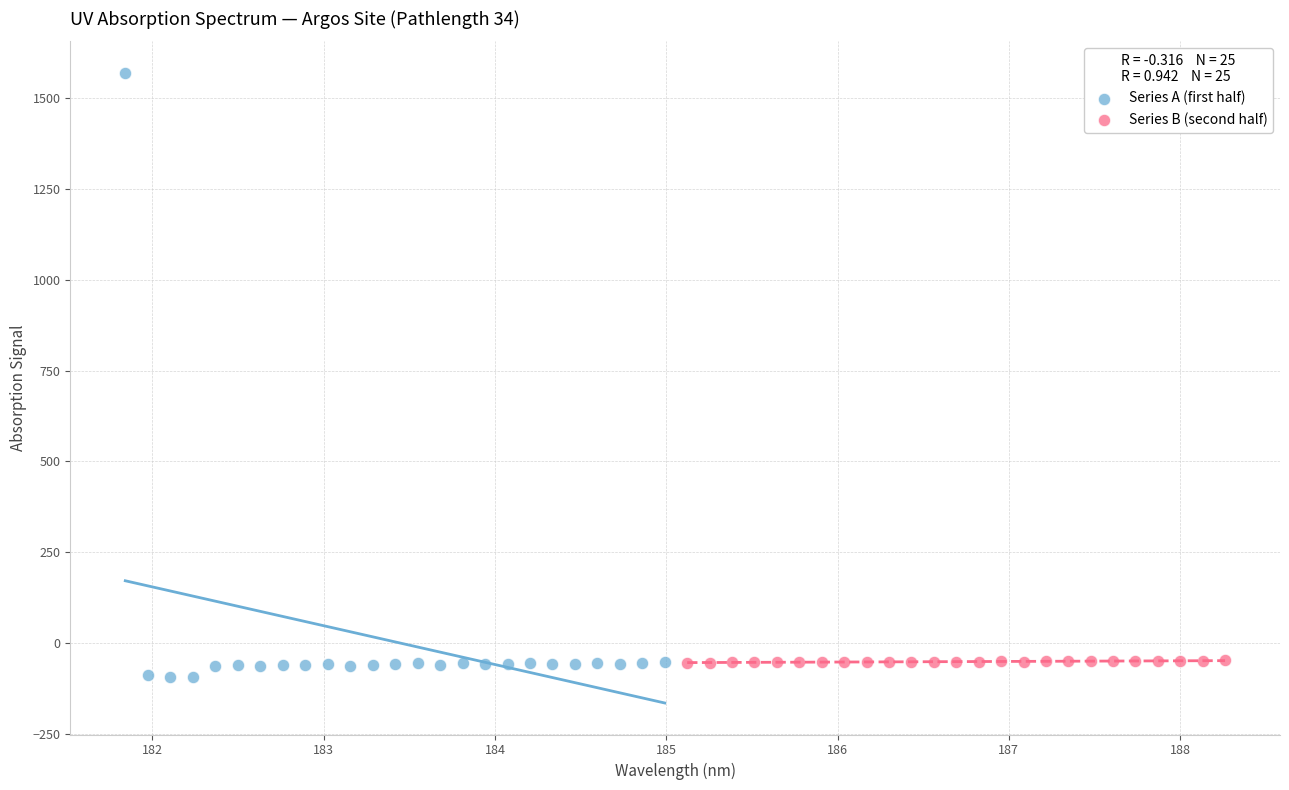

Which series contains the highest Y value?

Series A (first half)